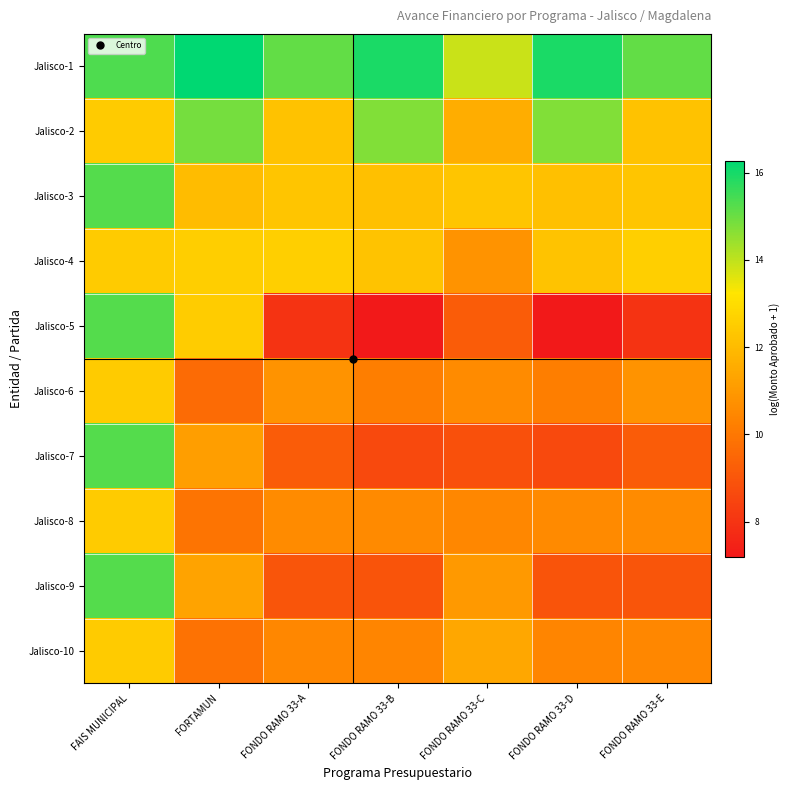

Which series has the widest spread of values?

Jalisco-5